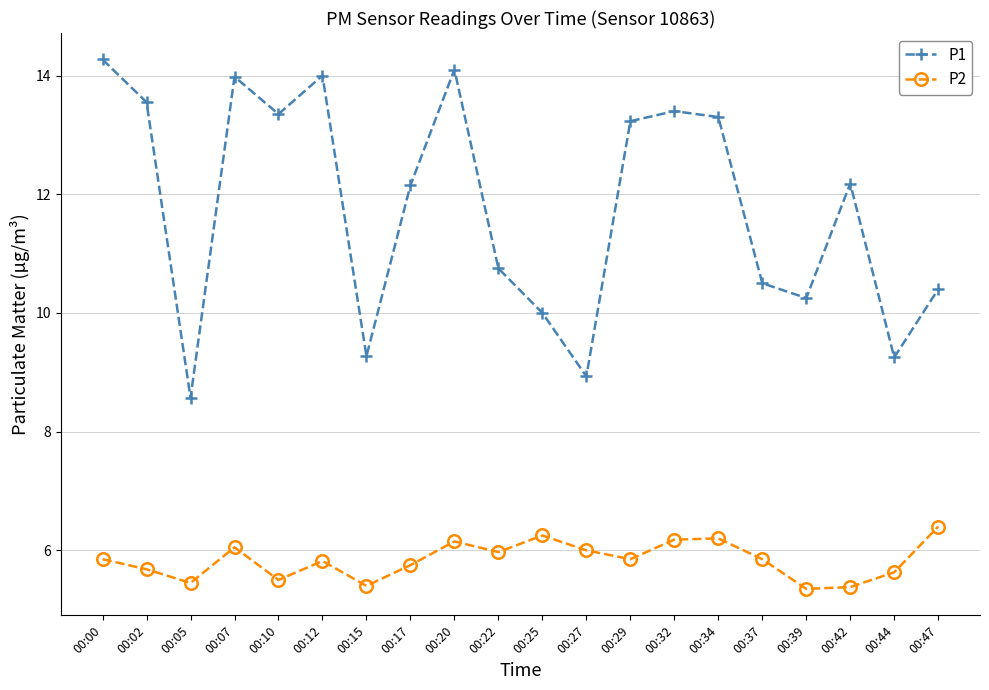

What is the value of the P1 point at the 1st from the left?

14.3